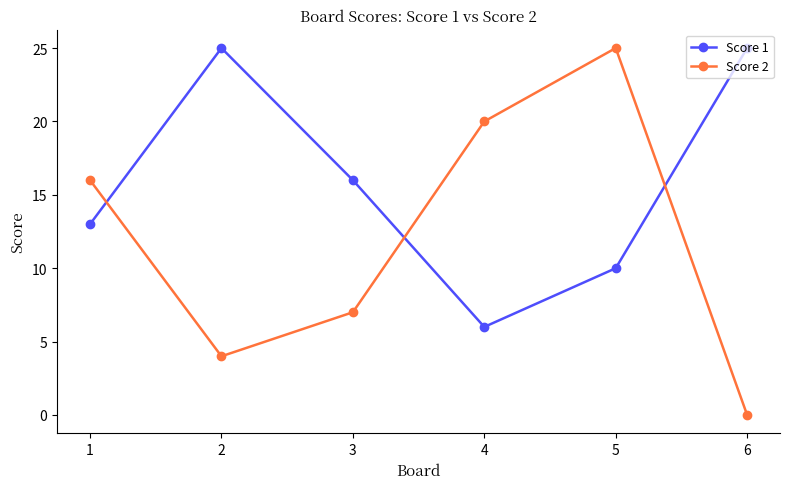

What is the average value of the Score 2 series?

12